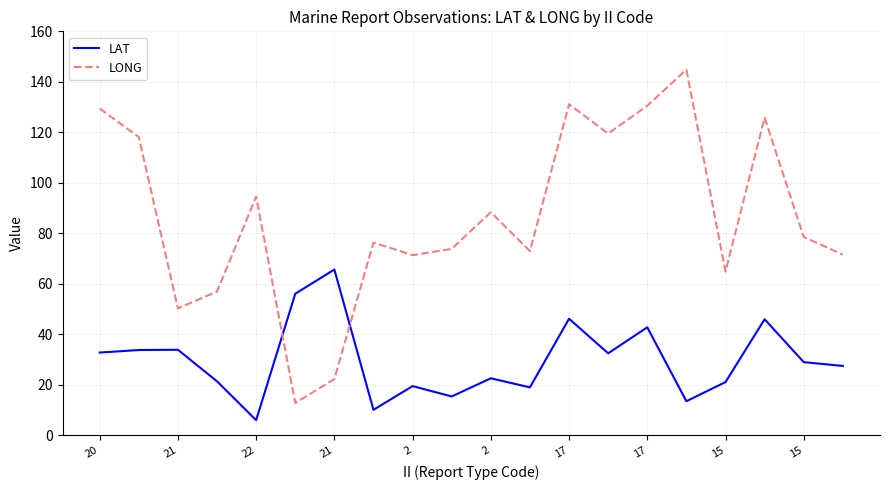

List the series in order of their peak value, highest first.

LONG, LAT